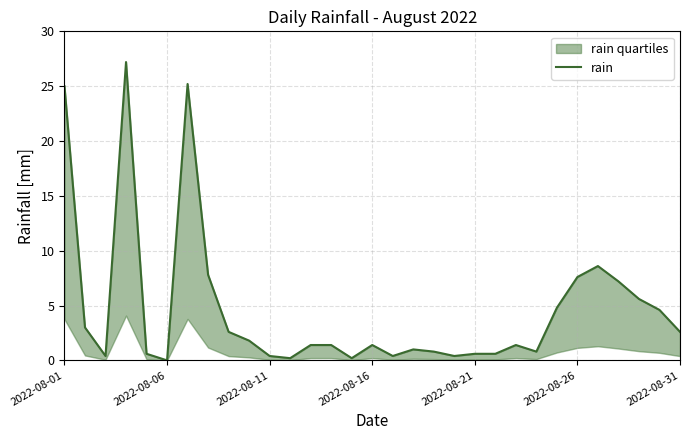

How many categories are shown in the chart?

31